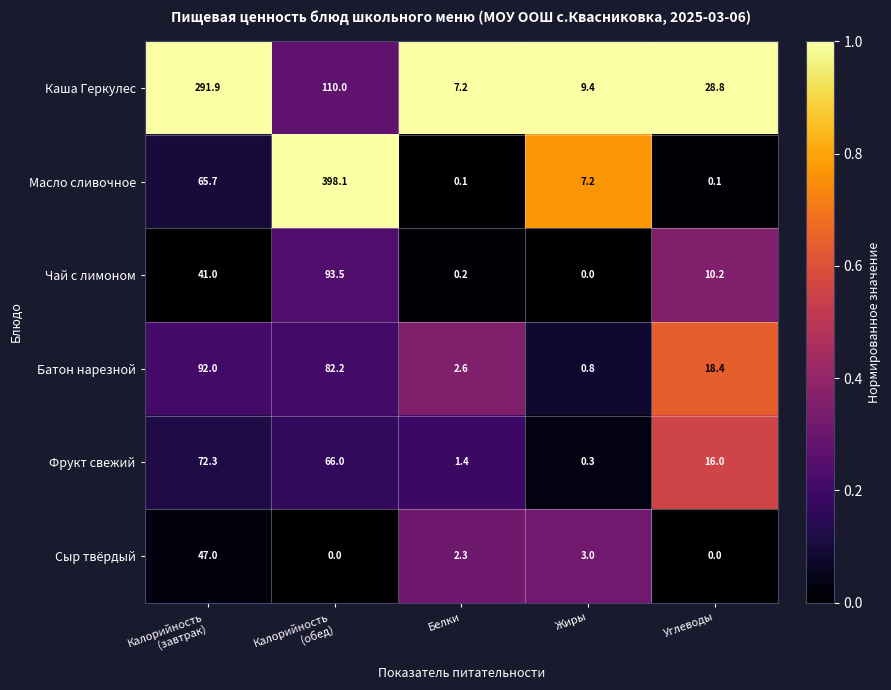

What is the average value of the Сыр твёрдый series?

10.5